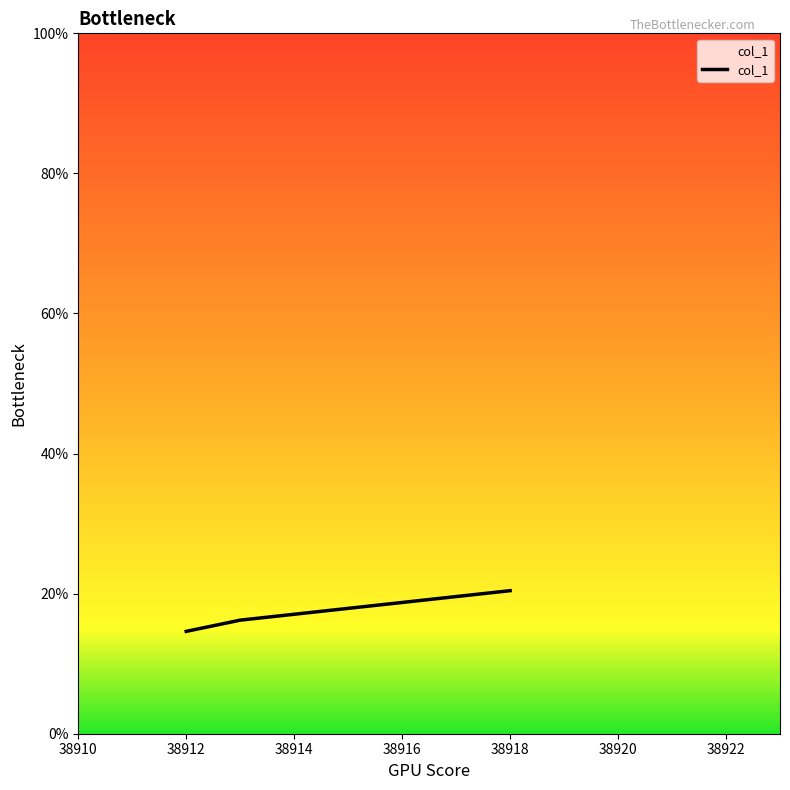

What is the difference between the maximum and minimum values?

5.8